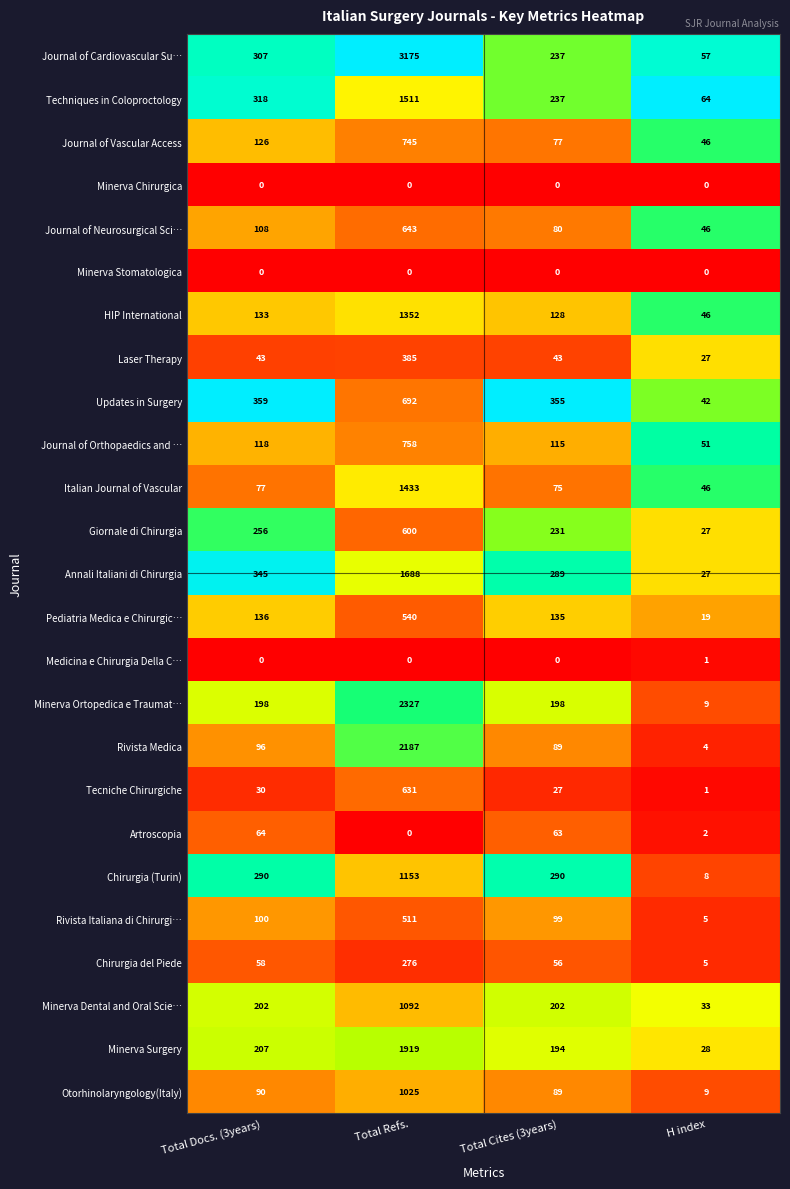

Which series changed the most between Total Refs. and H index?

Journal of Cardiovascular Su…